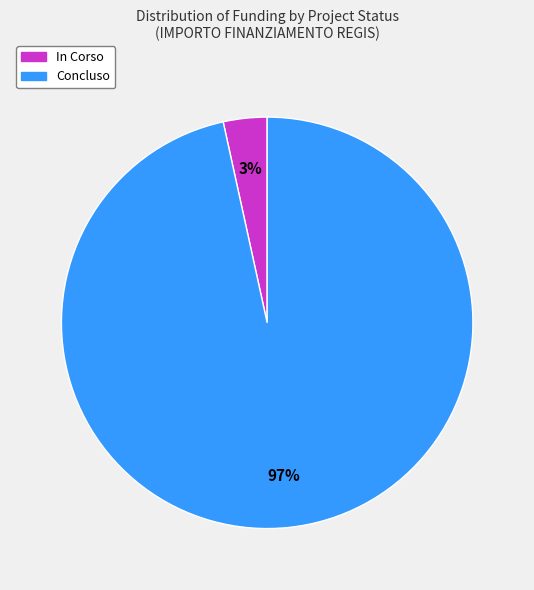

True or false: Concluso accounts for 97% of the total.

True